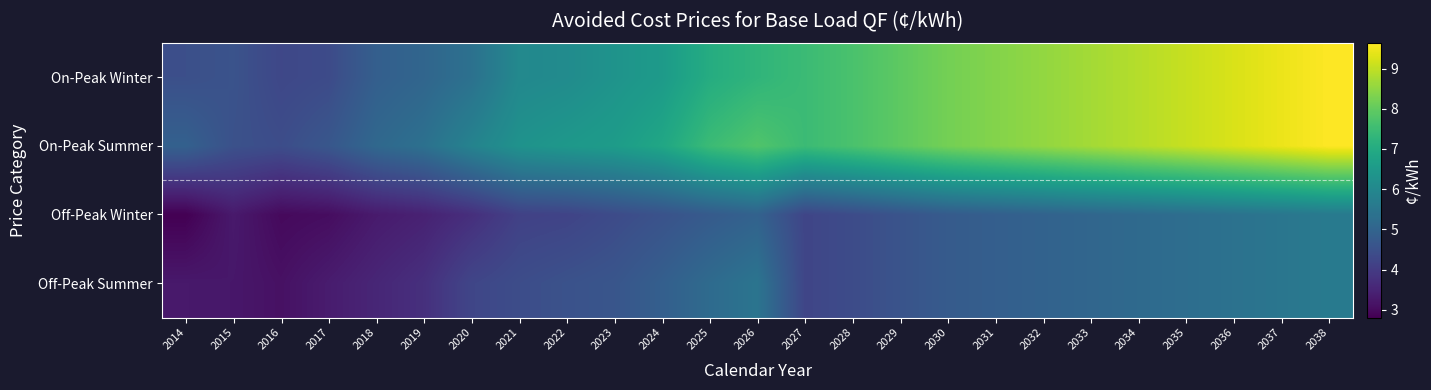

Reading left to right, extract all data points from this chart.

On-Peak Winter: 2014=4.5	2015=4.6	2016=4.3	2017=4.4	2018=4.9	2019=5.0	2020=5.3	2021=6.0	2022=6.1	2023=6.3	2024=6.5	2025=7.0	2026=7.3	2027=7.5	2028=7.7	2029=7.9	2030=8.2	2031=8.4	2032=8.5	2033=8.7	2034=8.9	2035=9.1	2036=9.3	2037=9.4	2038=9.6
On-Peak Summer: 2014=4.9	2015=4.5	2016=4.4	2017=4.7	2018=5.1	2019=5.3	2020=5.9	2021=6.3	2022=6.5	2023=6.6	2024=6.9	2025=7.5	2026=7.8	2027=7.5	2028=7.7	2029=7.9	2030=8.2	2031=8.4	2032=8.5	2033=8.7	2034=8.9	2035=9.1	2036=9.3	2037=9.4	2038=9.6
Off-Peak Winter: 2014=2.8	2015=3.3	2016=3.0	2017=3.0	2018=3.3	2019=3.4	2020=3.7	2021=4.1	2022=4.2	2023=4.4	2024=4.5	2025=4.8	2026=5.0	2027=4.2	2028=4.4	2029=4.6	2030=4.8	2031=4.9	2032=5.0	2033=5.1	2034=5.2	2035=5.3	2036=5.4	2037=5.5	2038=5.6
Off-Peak Summer: 2014=3.3	2015=3.2	2016=3.1	2017=3.3	2018=3.5	2019=3.7	2020=4.2	2021=4.4	2022=4.5	2023=4.6	2024=4.9	2025=5.2	2026=5.5	2027=4.2	2028=4.4	2029=4.6	2030=4.8	2031=4.9	2032=5.0	2033=5.1	2034=5.2	2035=5.3	2036=5.4	2037=5.5	2038=5.6